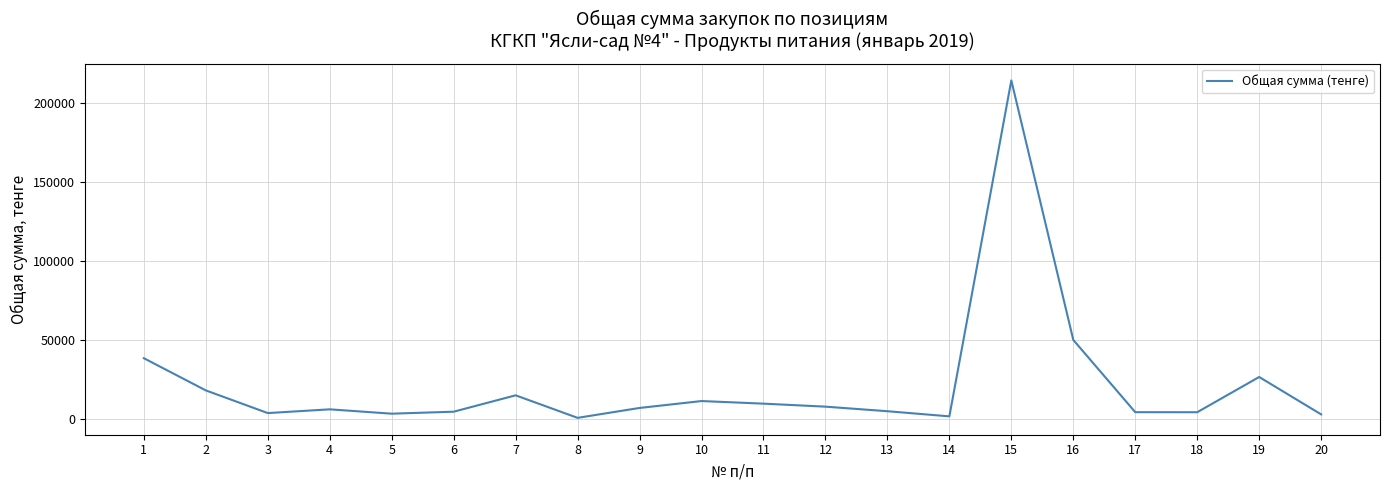

What is the ratio of the value at 9 to the value at 19?

0.3